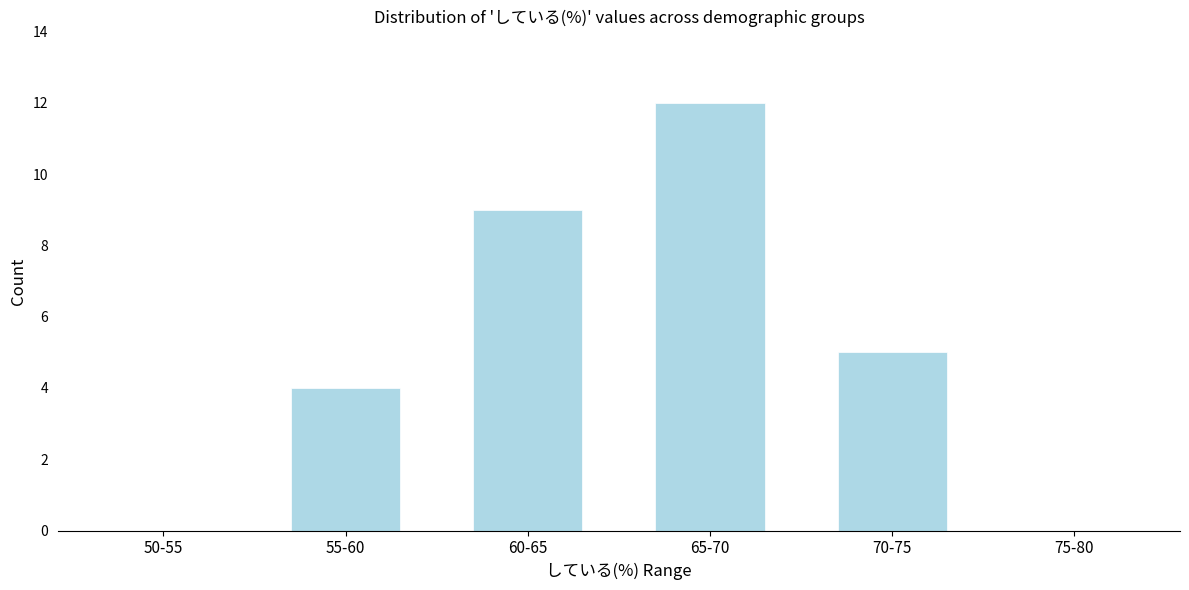

Reading right to left, transcribe all the data shown in this chart.

75-80=0	70-75=5	65-70=12	60-65=9	55-60=4	50-55=0